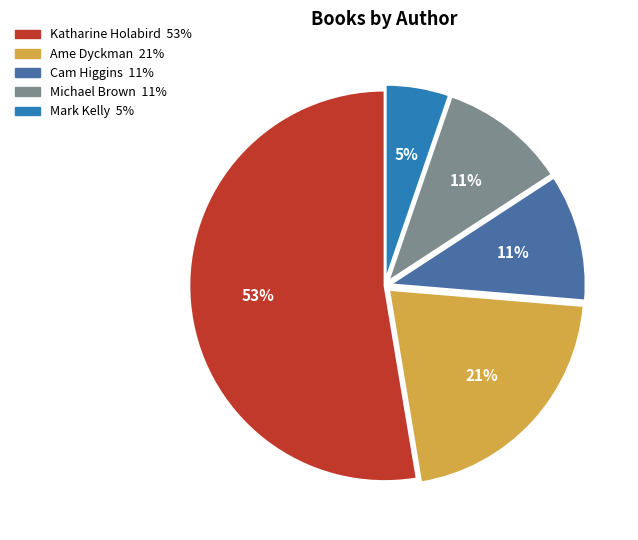

To the nearest percent, what is the average slice percentage?

20%